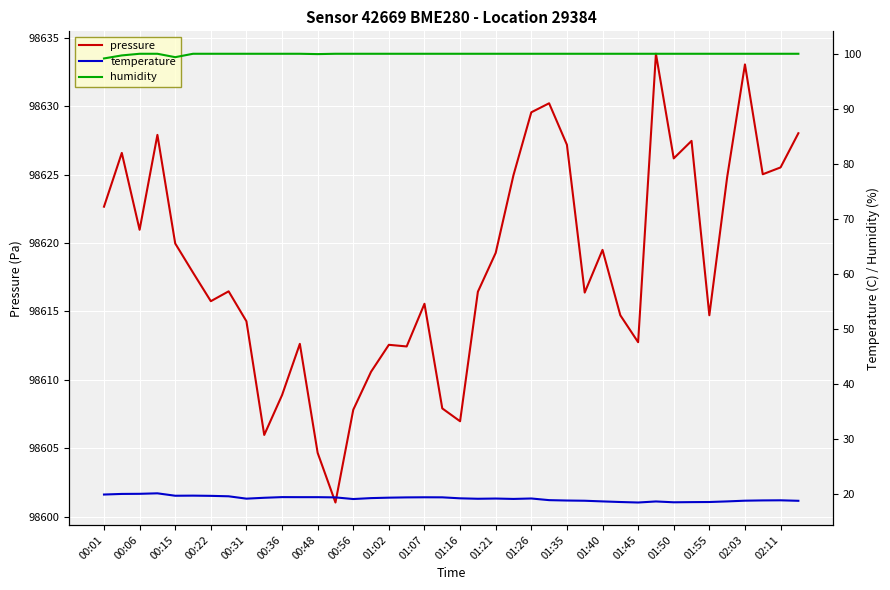

The pressure series shows 98626.2 at 01:50. True or false?

True